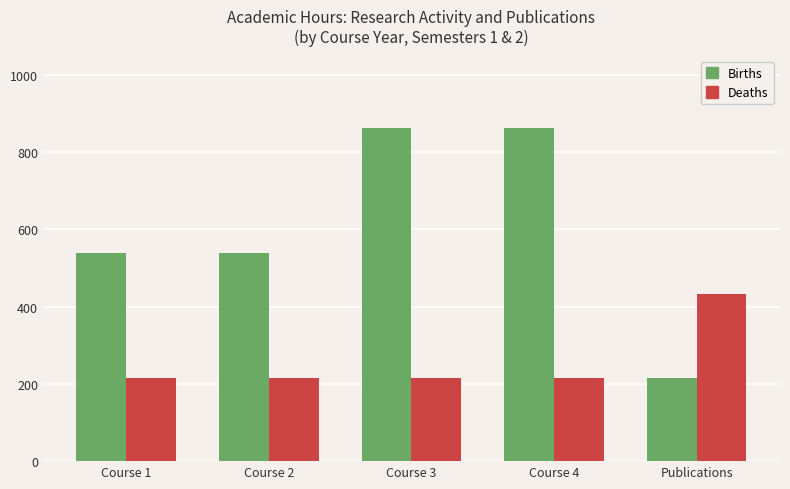

Reading left to right, what are all the values shown in this chart?

Births: Course 1=540	Course 2=540	Course 3=864	Course 4=864	Publications=216
Deaths: Course 1=216	Course 2=216	Course 3=216	Course 4=216	Publications=432